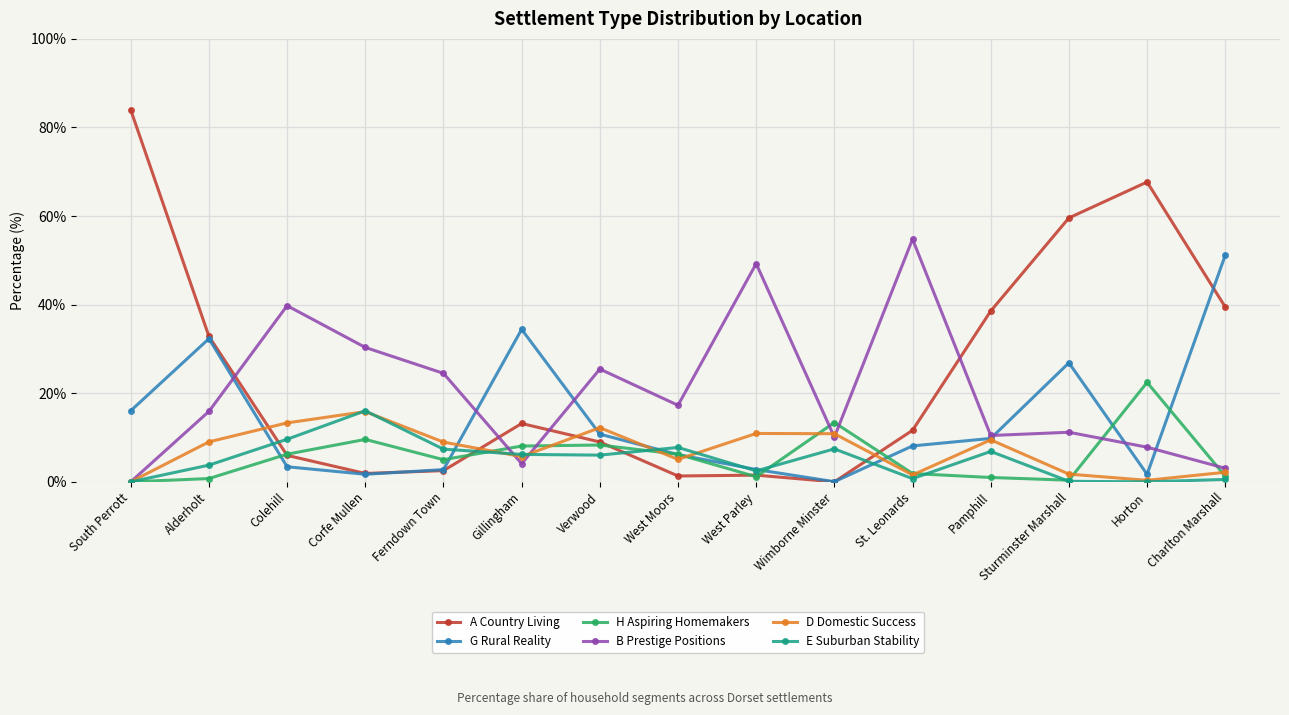

What is the difference between the B Prestige Positions values at Wimborne Minster and Sturminster Marshall?

1.1